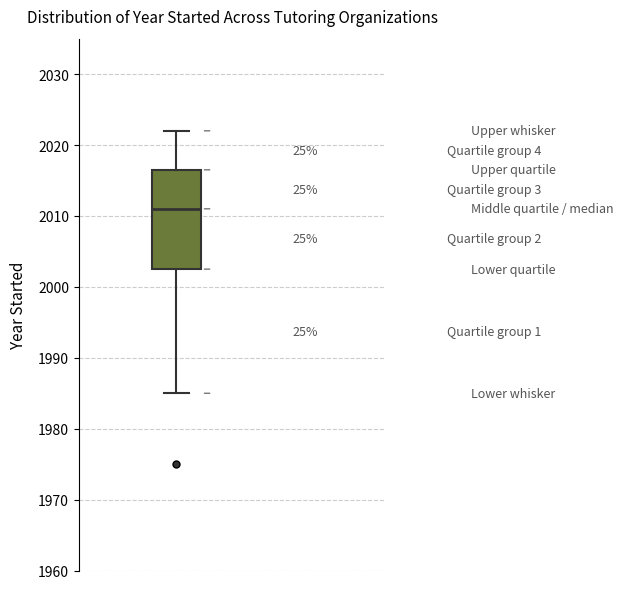

Read this box plot against the y-axis: the position of the median line, the range covered by the box, and the ends of both whiskers. The values are not printed on the chart, so give them approximately, as read against the axis.

median 2011, box 2003 to 2017, whiskers 1985 to 2022